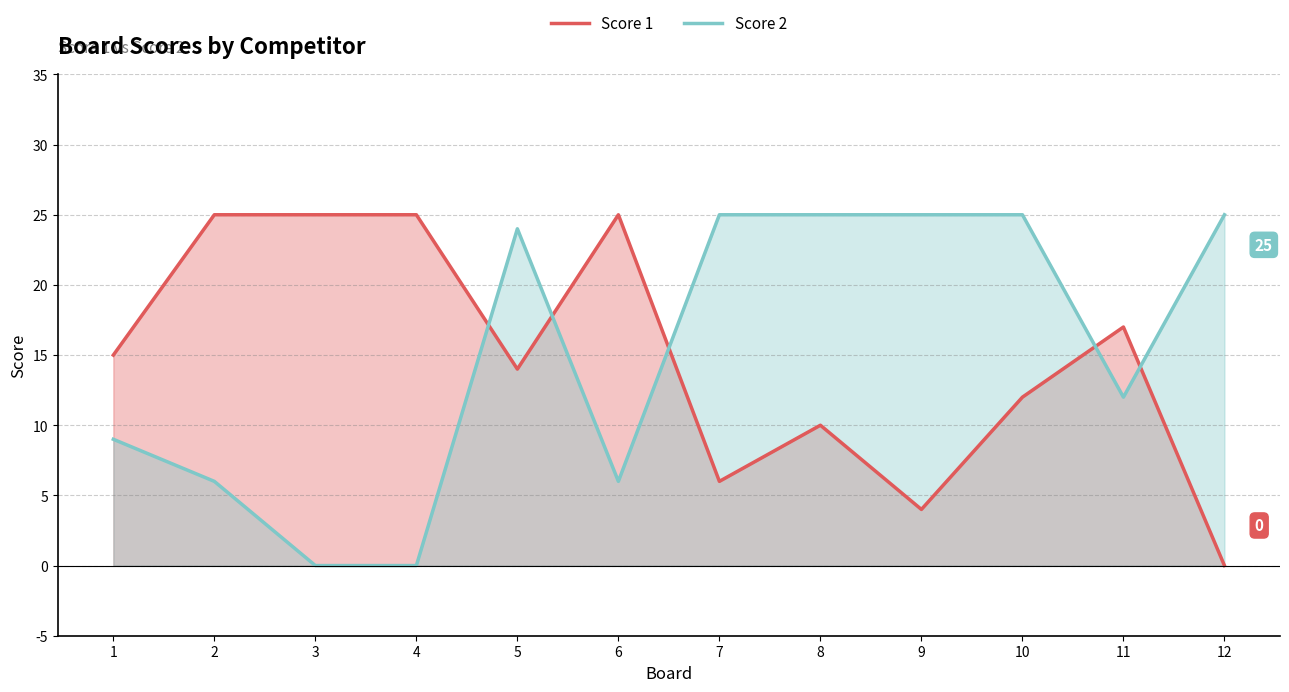

How many values in Score 2 are above zero?

10